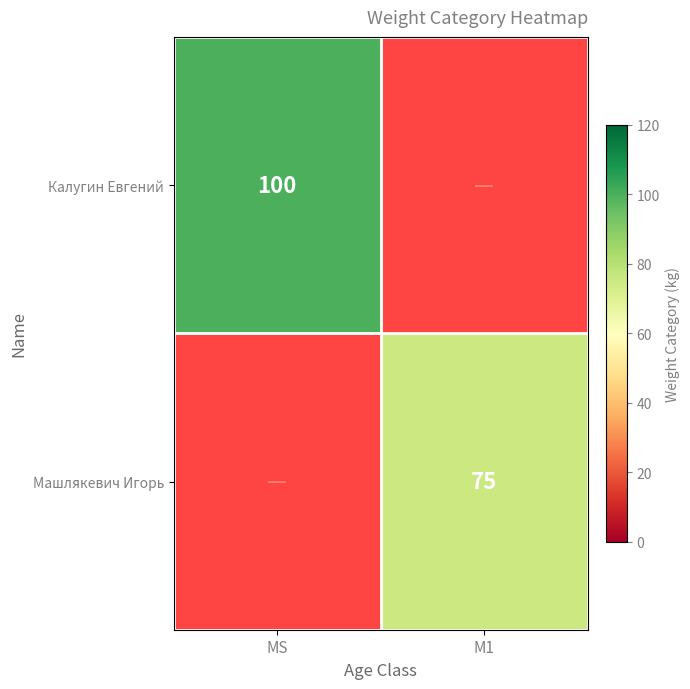

The Машлякевич Игорь series shows 25 at M1. True or false?

False